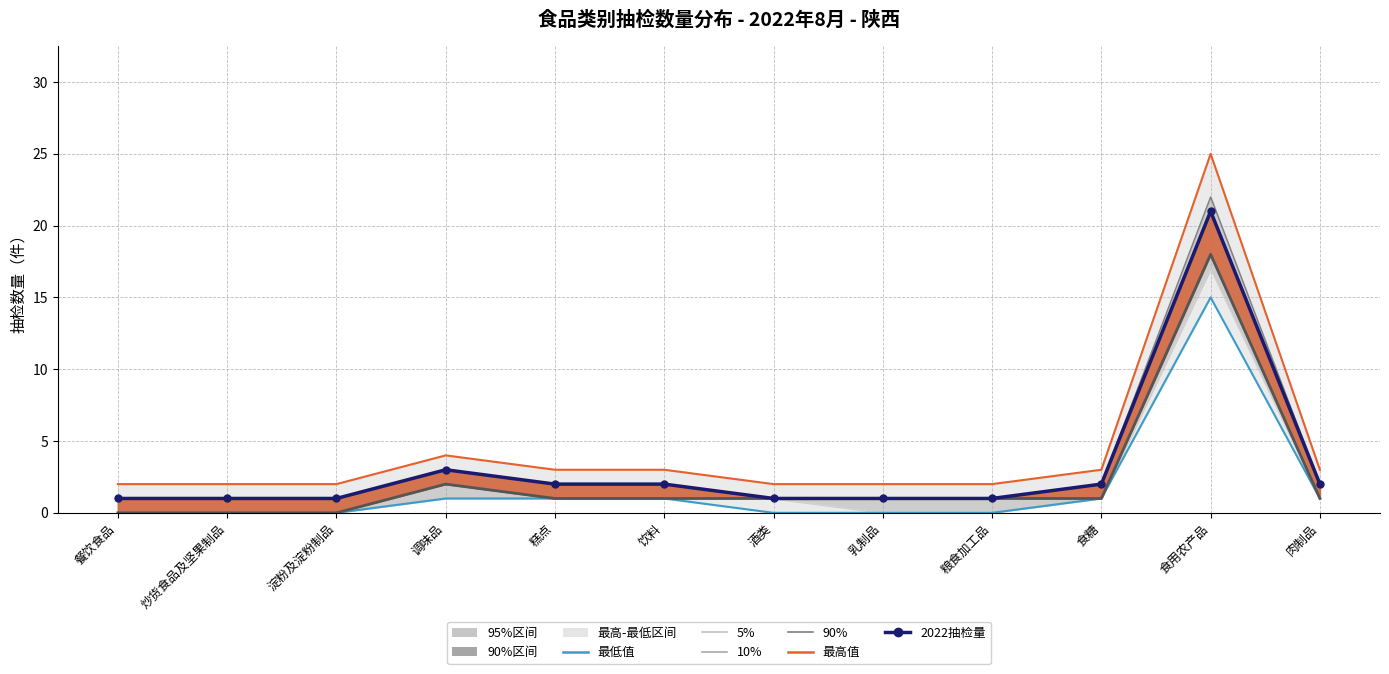

Reading left to right, transcribe all the data shown in this chart.

5%: 餐饮食品=0	炒货食品及坚果制品=0	淀粉及淀粉制品=0	调味品=1	糕点=1	饮料=1	酒类=1	乳制品=0	粮食加工品=0	食糖=1	食用农产品=17	肉制品=1
10%: 餐饮食品=0	炒货食品及坚果制品=0	淀粉及淀粉制品=0	调味品=2	糕点=1	饮料=1	酒类=1	乳制品=1	粮食加工品=1	食糖=1	食用农产品=18	肉制品=1
lowest: 餐饮食品=0	炒货食品及坚果制品=0	淀粉及淀粉制品=0	调味品=1	糕点=1	饮料=1	酒类=0	乳制品=0	粮食加工品=0	食糖=1	食用农产品=15	肉制品=1
2022抽检: 餐饮食品=1	炒货食品及坚果制品=1	淀粉及淀粉制品=1	调味品=3	糕点=2	饮料=2	酒类=1	乳制品=1	粮食加工品=1	食糖=2	食用农产品=21	肉制品=2